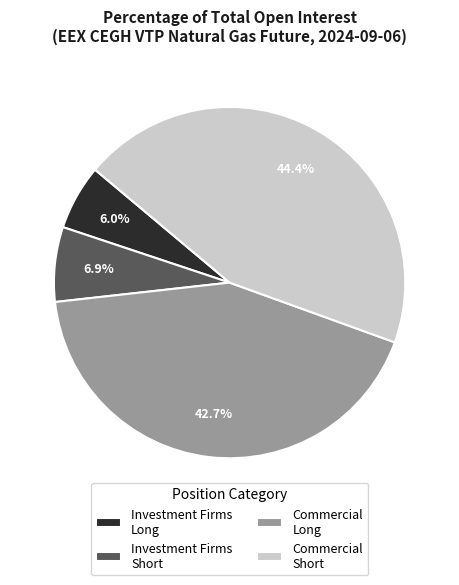

Between Investment Firms Short and Commercial Short, which is larger?

Commercial Short